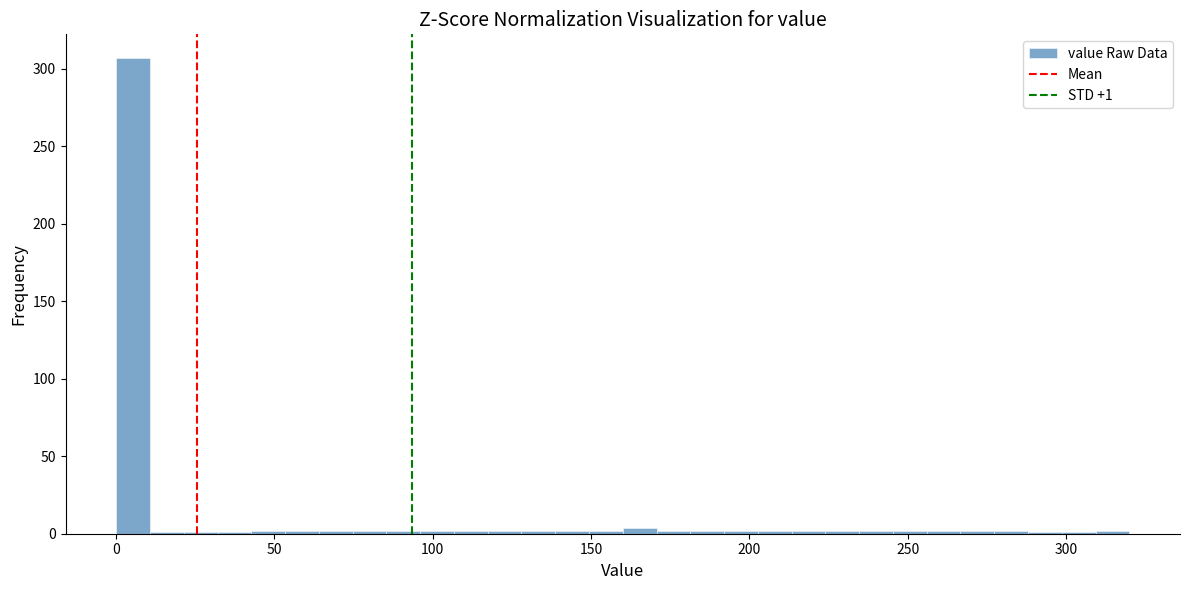

Read against the x-axis, roughly where is the centre of the tallest bar?

5